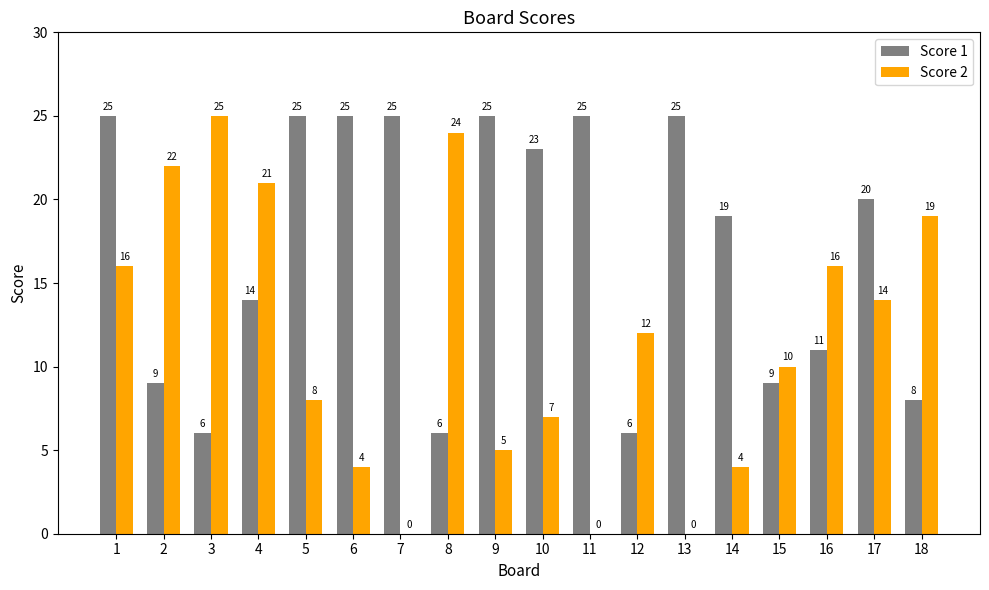

Which series has the largest total across all categories?

Score 1